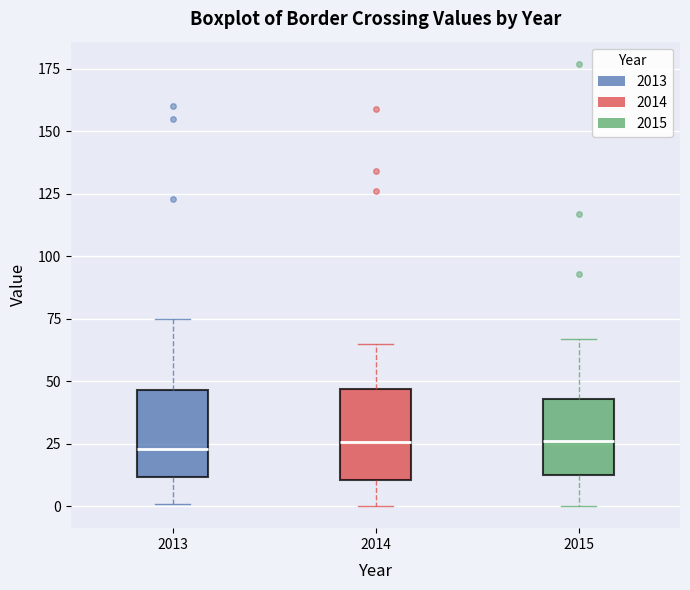

Reading left to right, read every box against the y-axis: the position of its median line, the range the box covers, and the ends of its whiskers. The values are not printed on the chart, so give them approximately, as read against the axis.

2013: median 25, box 10 to 45, whiskers 0 to 75
2014: median 25, box 10 to 45, whiskers 0 to 65
2015: median 25, box 10 to 45, whiskers 0 to 65